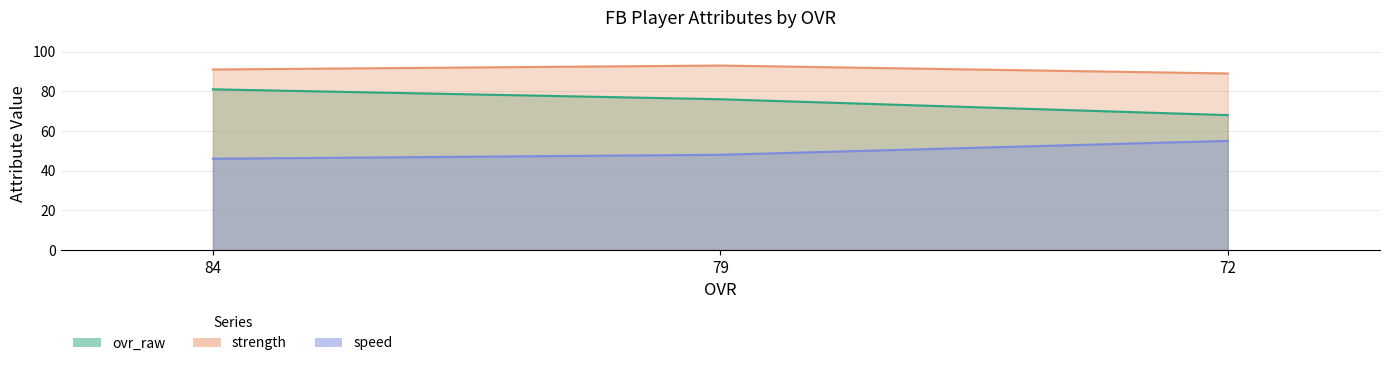

Reading left to right, what are all the values shown in this chart?

ovr_raw: 84=81	79=76	72=68
strength: 84=91	79=93	72=89
speed: 84=46	79=48	72=55